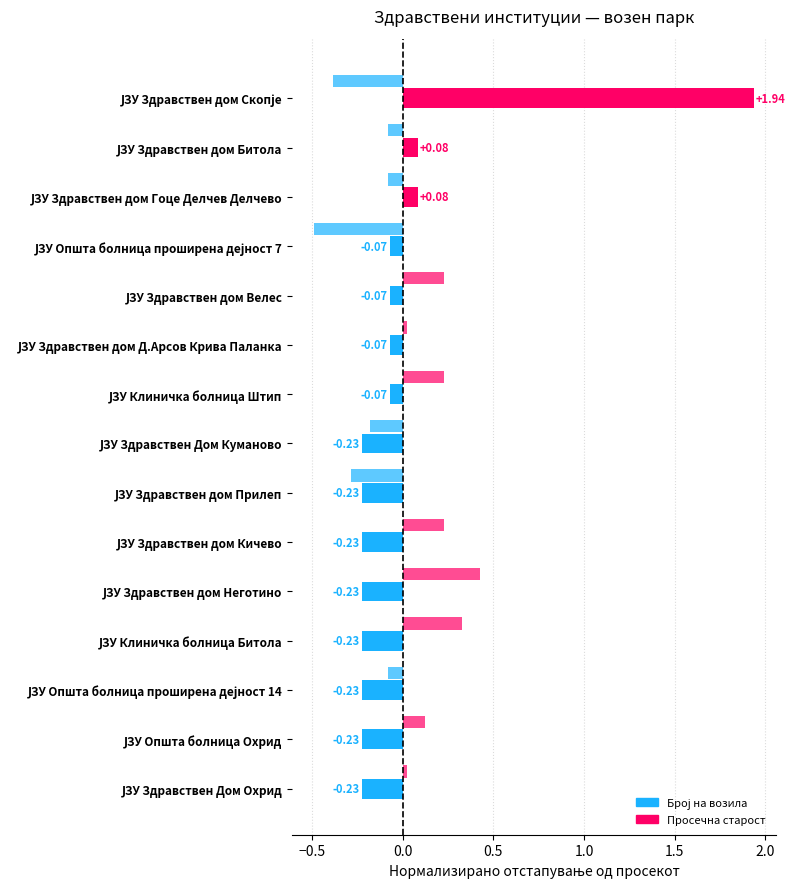

Count the number of data series in this chart.

2